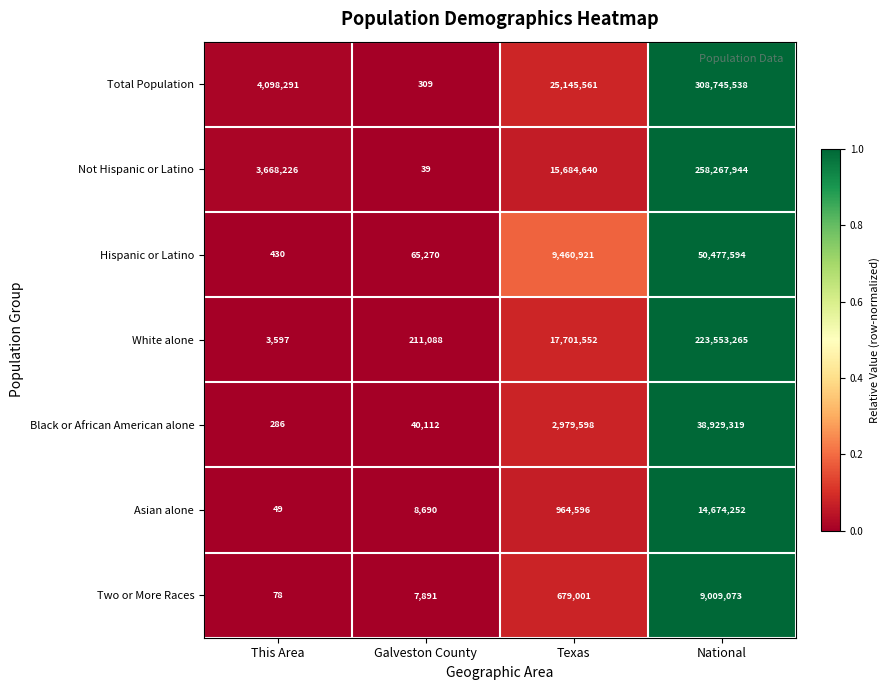

At which label is Hispanic or Latino closest to 25239012?

Texas